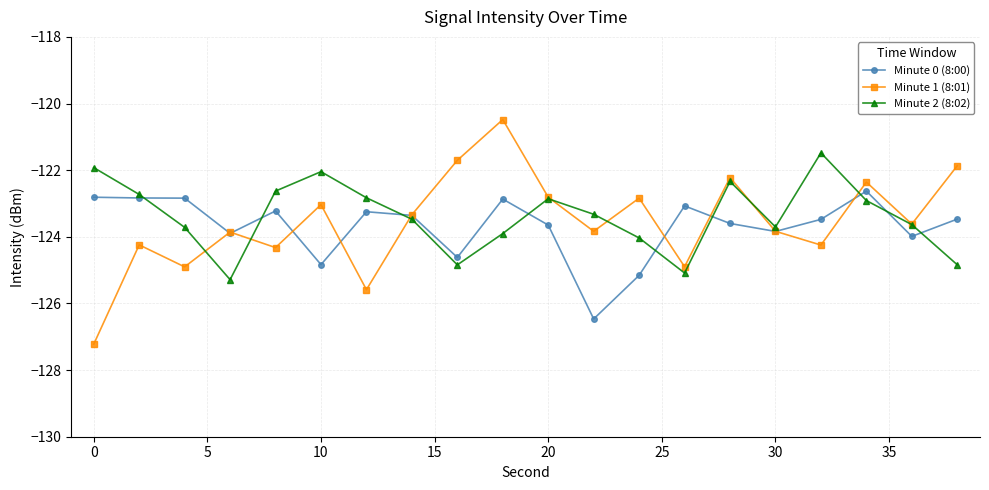

What is the difference between the second highest and second lowest values in the Minute 2 (8:02) series?

3.2